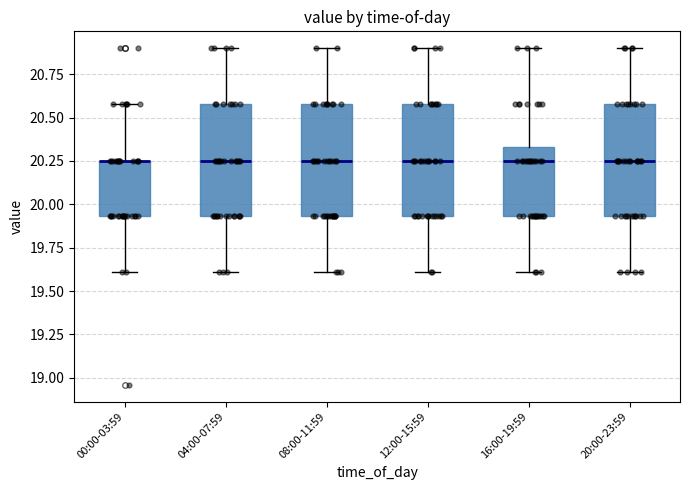

Reading left to right, read every box against the y-axis: the position of its median line, the range the box covers, and the ends of its whiskers. The values are not printed on the chart, so give them approximately, as read against the axis.

00:00-03:59: median 20.25 (drawn on the box's upper edge), box 19.95 to 20.25, whiskers 19.60 to 20.60
04:00-07:59: median 20.25, box 19.95 to 20.60, whiskers 19.60 to 20.90
08:00-11:59: median 20.25, box 19.95 to 20.60, whiskers 19.60 to 20.90
12:00-15:59: median 20.25, box 19.95 to 20.60, whiskers 19.60 to 20.90
16:00-19:59: median 20.25, box 19.95 to 20.35, whiskers 19.60 to 20.90
20:00-23:59: median 20.25, box 19.95 to 20.60, whiskers 19.60 to 20.90